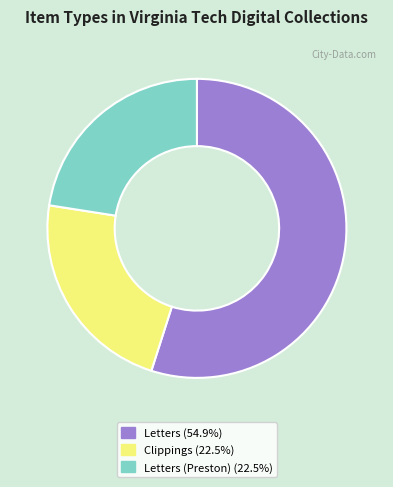

Does any single category account for the majority?

Yes